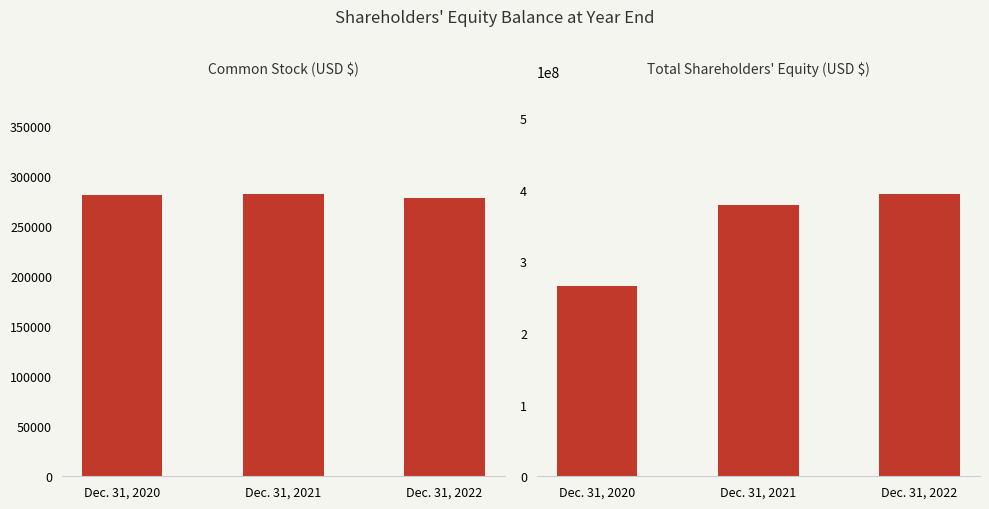

What is the average value of the Total series?

346247000